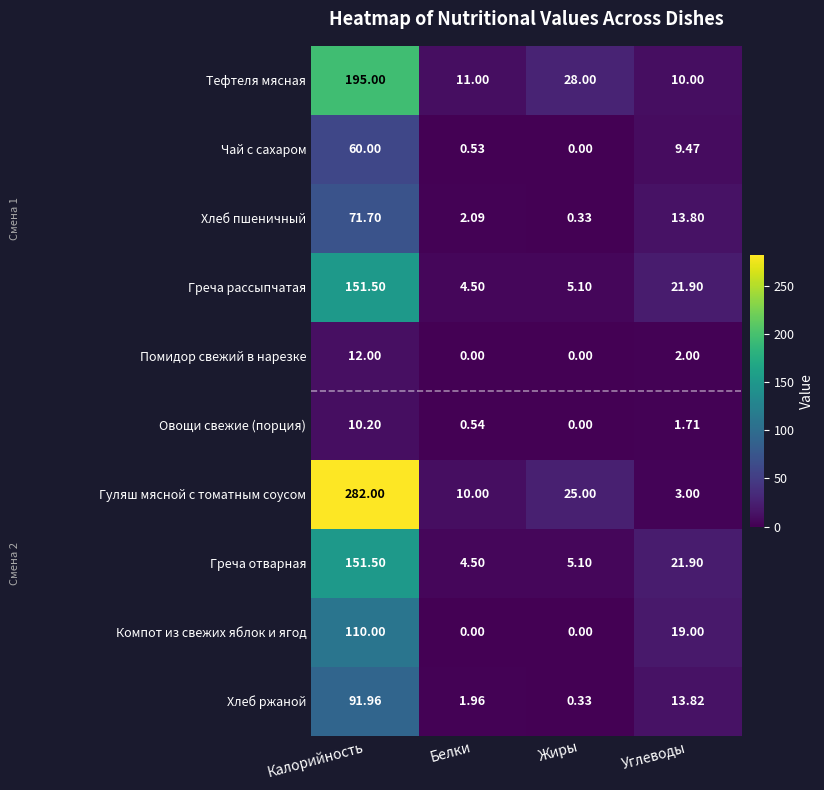

Rank the categories by Хлеб пшеничный value from highest to lowest.

Калорийность, Углеводы, Белки, Жиры